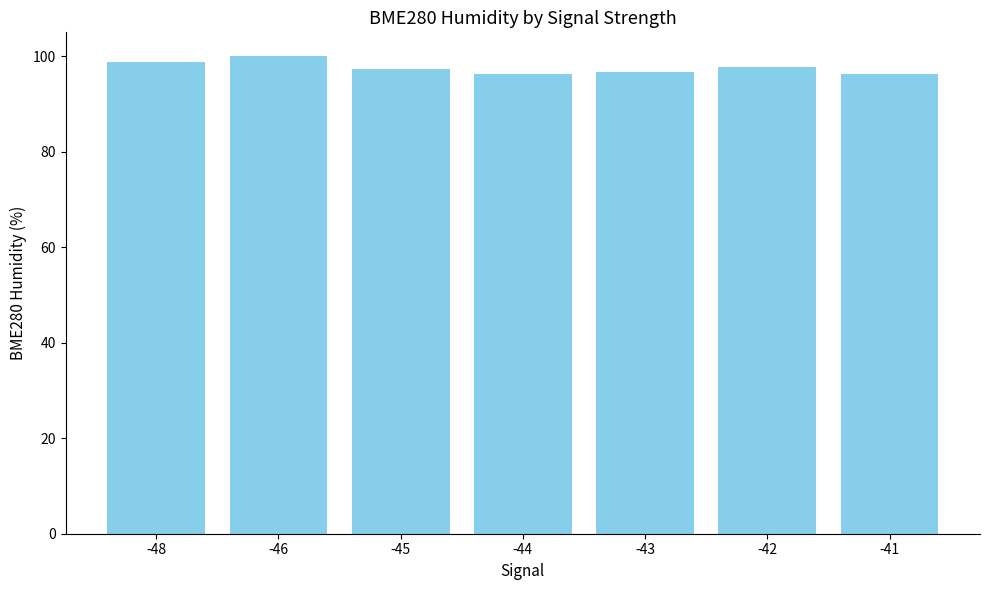

What is the average value?

97.6